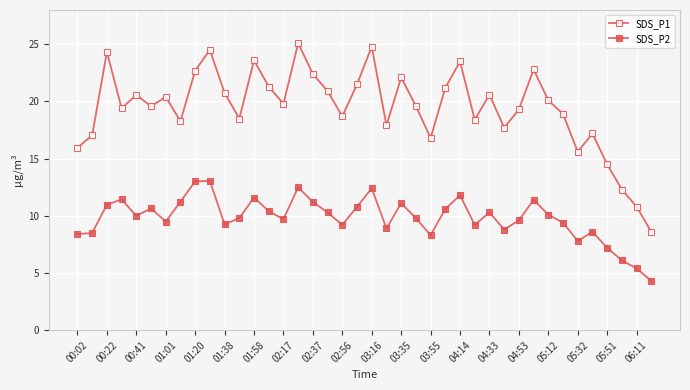

How many categories are shown in the chart?

40